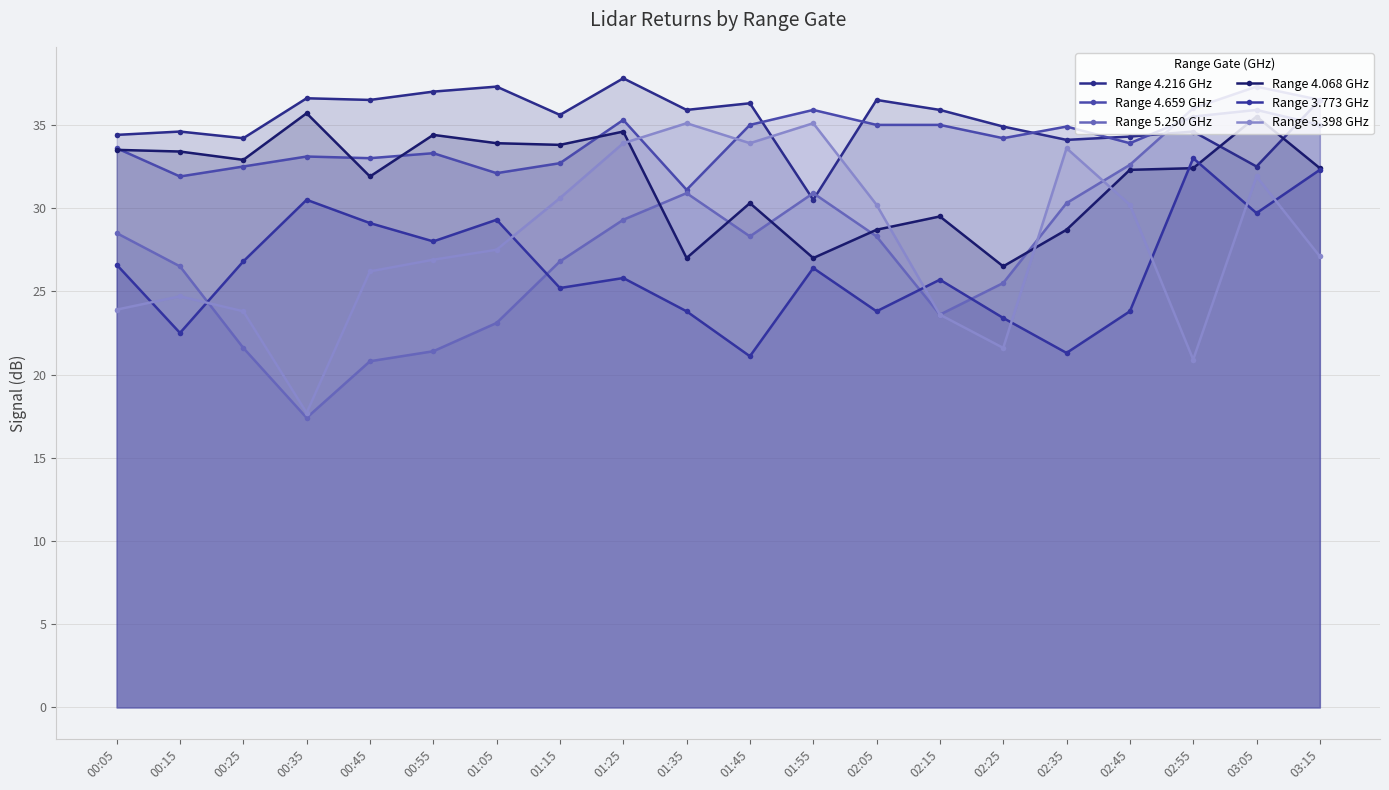

Rank the categories by Range 4.216 GHz value from lowest to highest.

01:55, 03:05, 02:35, 00:25, 02:45, 00:05, 00:15, 02:55, 02:25, 01:15, 01:35, 02:15, 01:45, 00:45, 02:05, 03:15, 00:35, 00:55, 01:05, 01:25